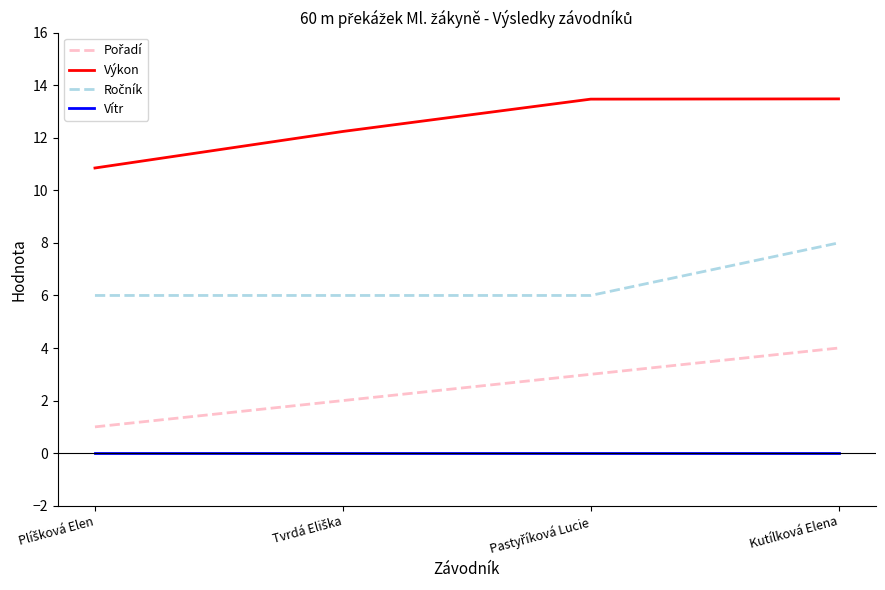

How many values in the Výkon series exceed 13?

2